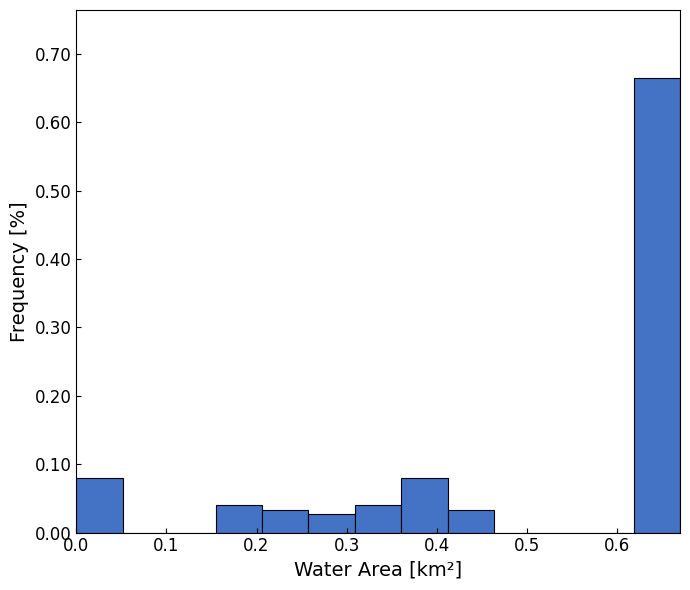

Reading left to right, list every bar in this chart as the range it spans on the x-axis followed by its height. Neither the bar edges nor the heights are printed on the chart, so give them approximately, as read against the axes.

0.00 to 0.05: 0.08
0.05 to 0.10: 0
0.10 to 0.15: 0
0.15 to 0.21: 0.04
0.21 to 0.26: 0.03
0.26 to 0.31: 0.03
0.31 to 0.36: 0.04
0.36 to 0.41: 0.08
0.41 to 0.46: 0.03
0.46 to 0.52: 0
0.52 to 0.57: 0
0.57 to 0.62: 0
0.62 to 0.67: 0.66